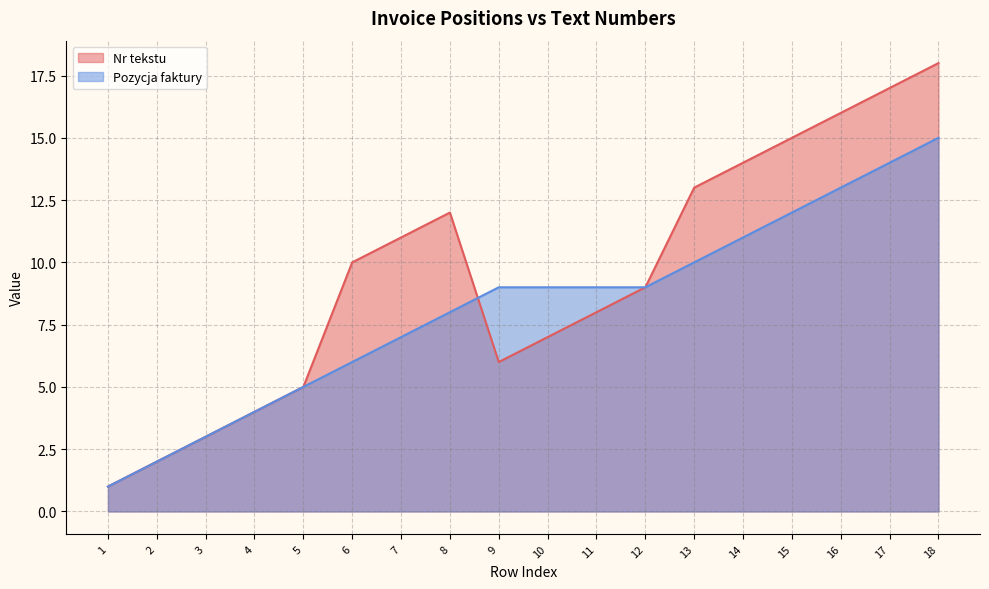

True or false: Pozycja faktury has more than 0 points higher than both neighbors.

False